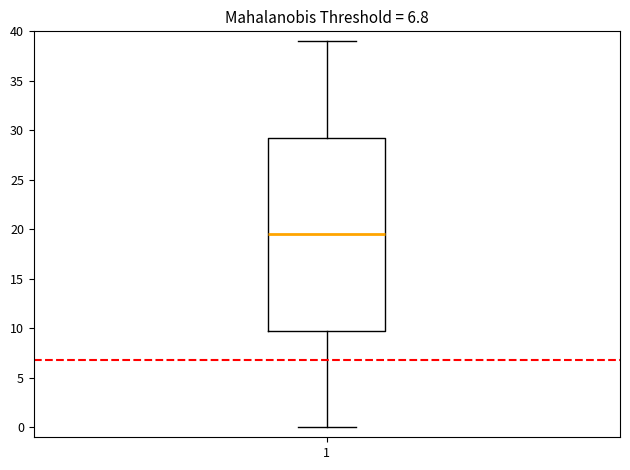

Transcribe this box plot: give where the median line is, the range the box spans, and where the two whiskers end, as read against the y-axis. The values are not printed on the chart, so give them approximately, as read against the axis.

median 19.5, box 10.0 to 29.5, whiskers 0.0 to 39.0